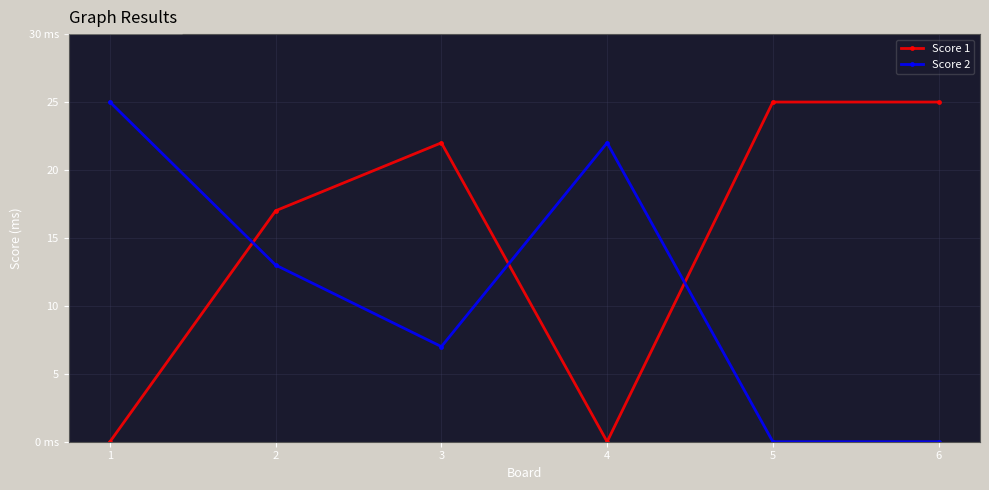

The value of Score 1 at 1 is -9. True or false?

False